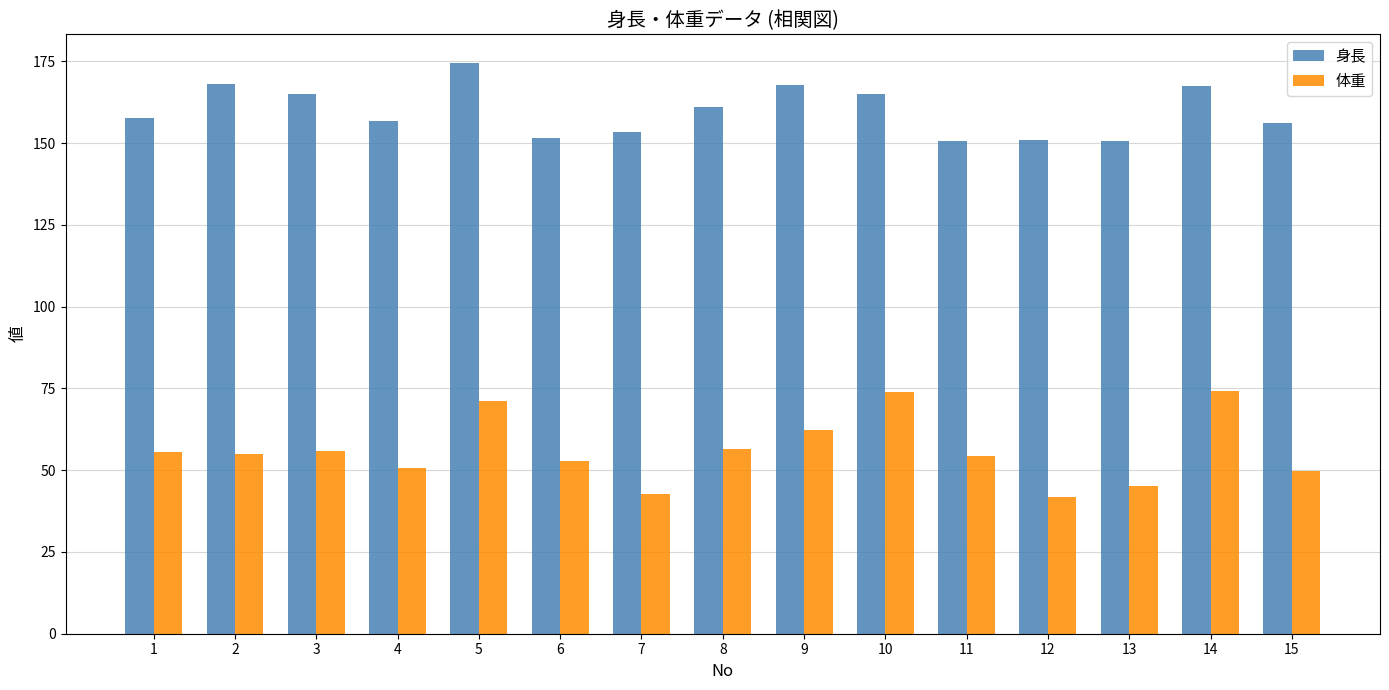

How many bars are there in total?

30